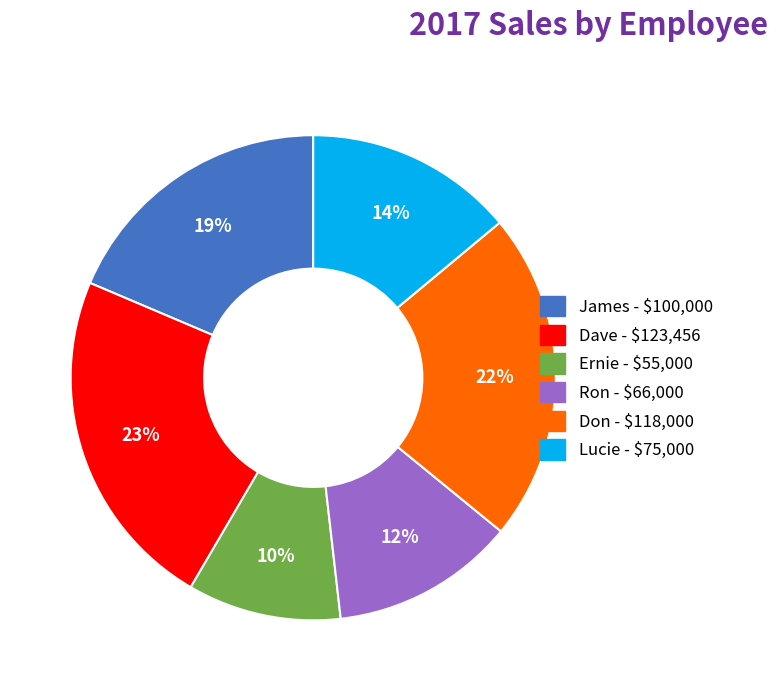

Is the sum of Lucie and Dave greater than half?

No